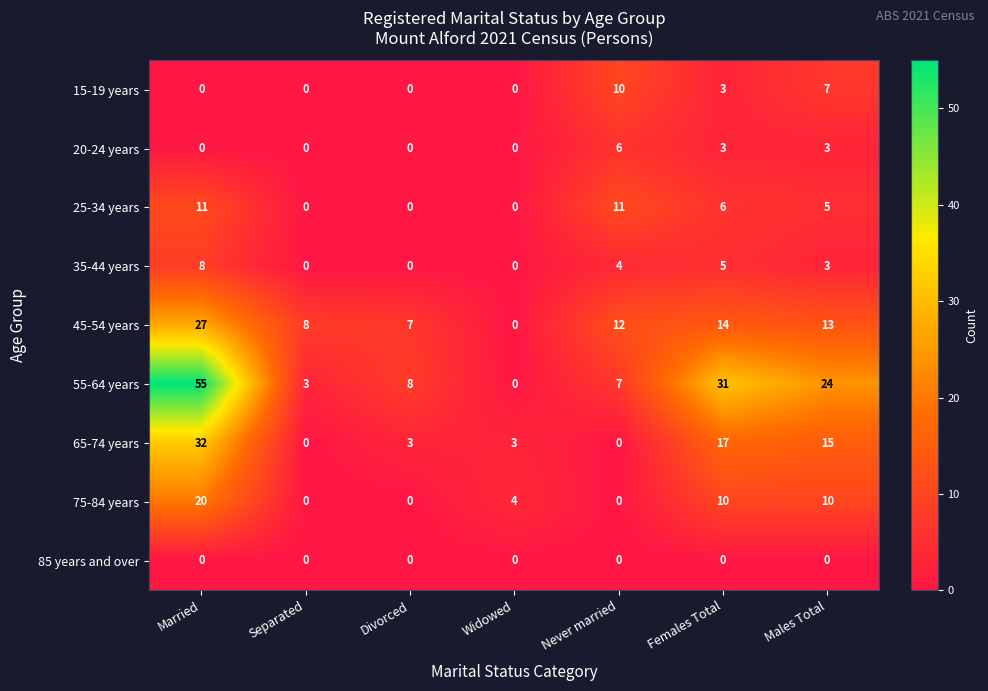

What is the difference between the highest and lowest values at Separated?

8